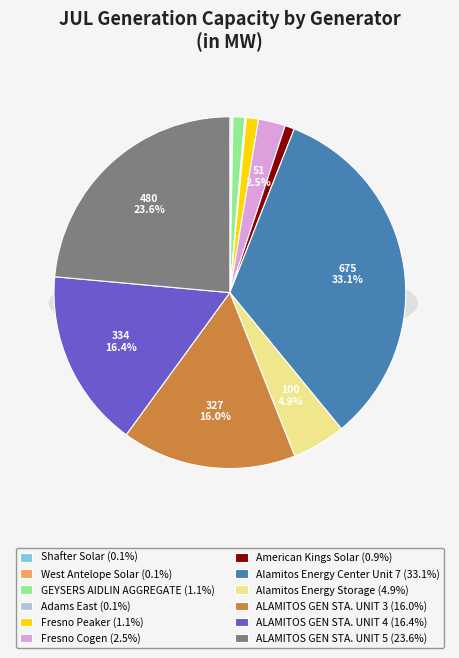

Is it true that NCNB / GEYSERS AIDLIN AGGREGATE is 11% of the pie?

False